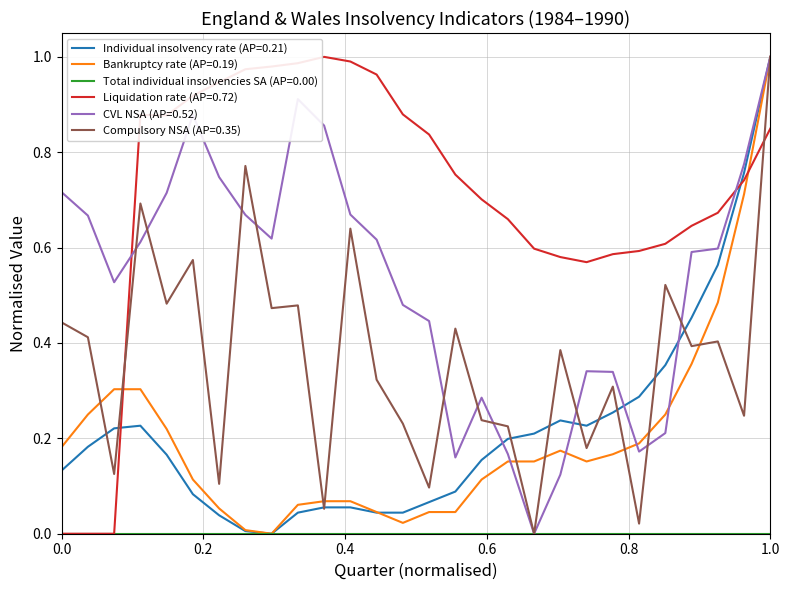

Which series has the largest total across all categories?

Liquidation rate (AP=0.72)